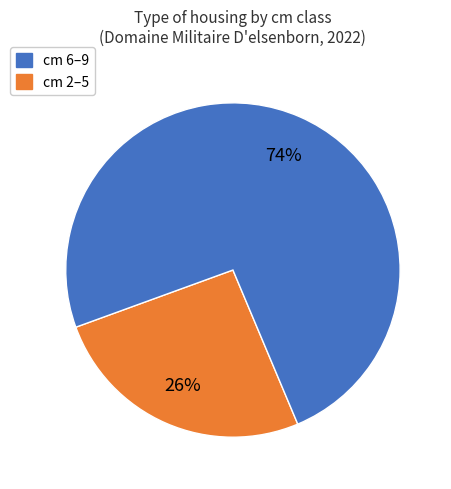

Is there any slice that represents more than half of the pie?

Yes